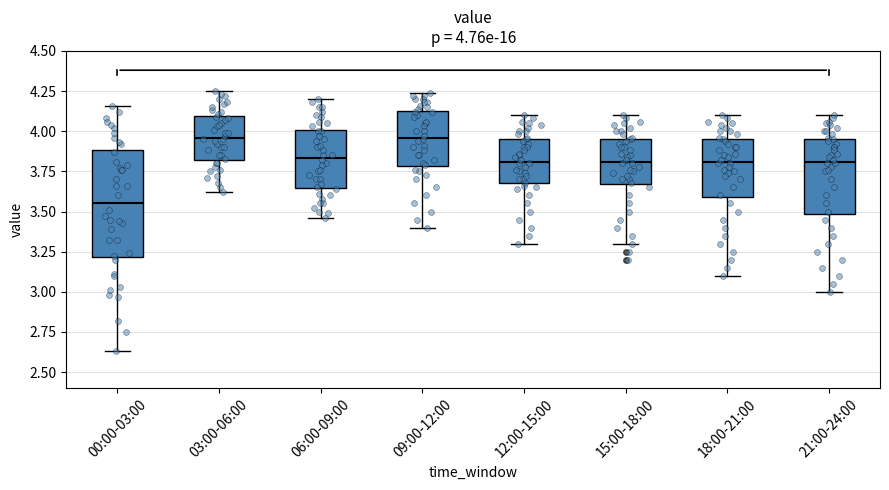

Comparing the boxes themselves (not the whiskers), which one is the tallest?

00:00-03:00